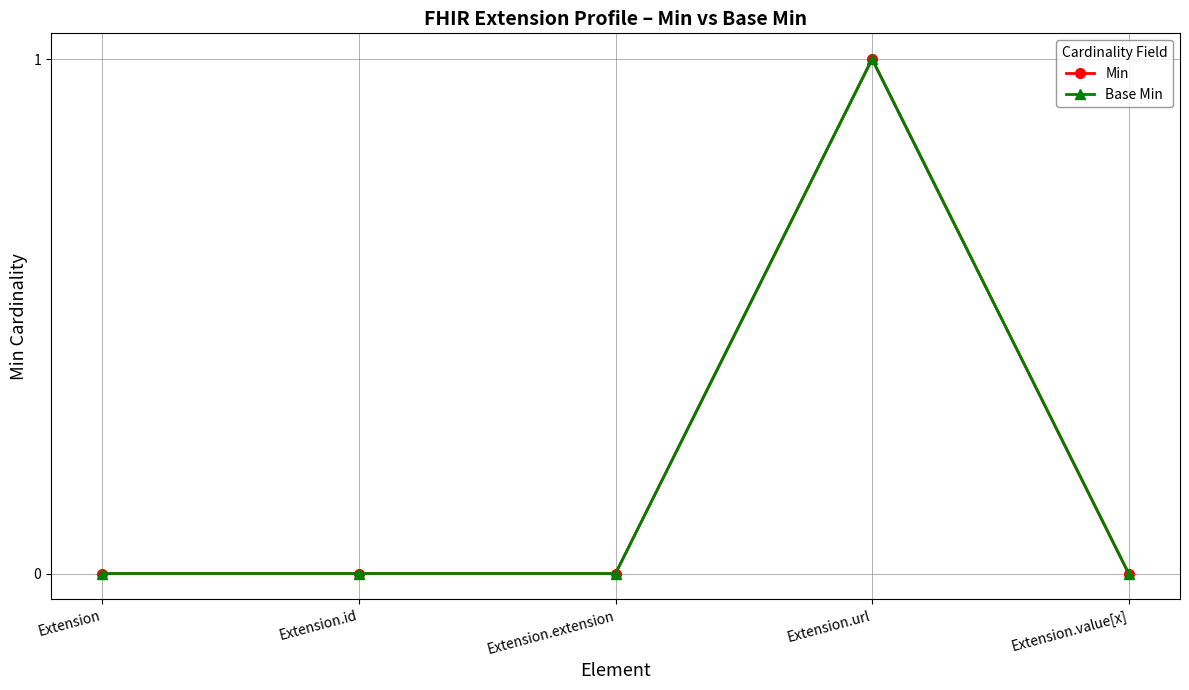

Does the chart display data point markers on the line(s)?

Yes